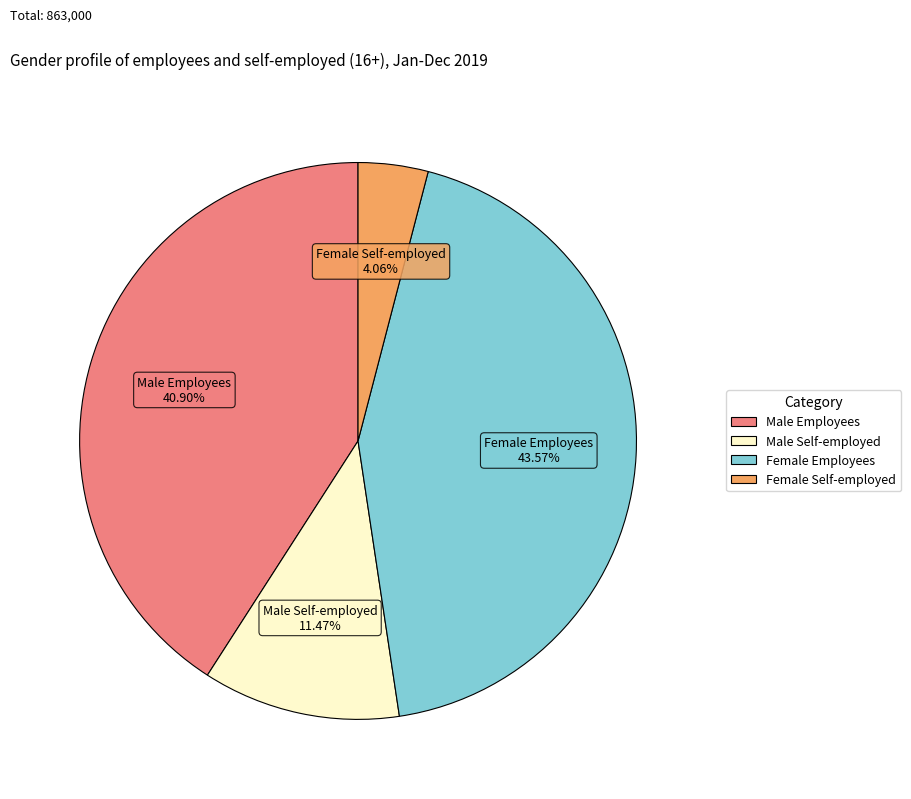

How many slices are in this pie chart?

4